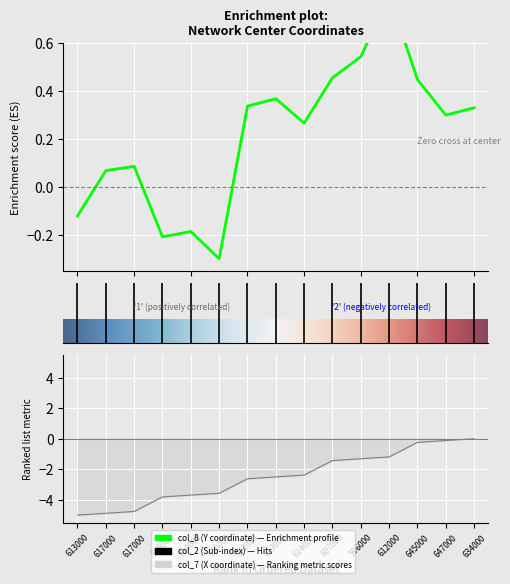

True or false: col_8 (Y coordinate) and col_2 (Sub-index) cross at least once.

False